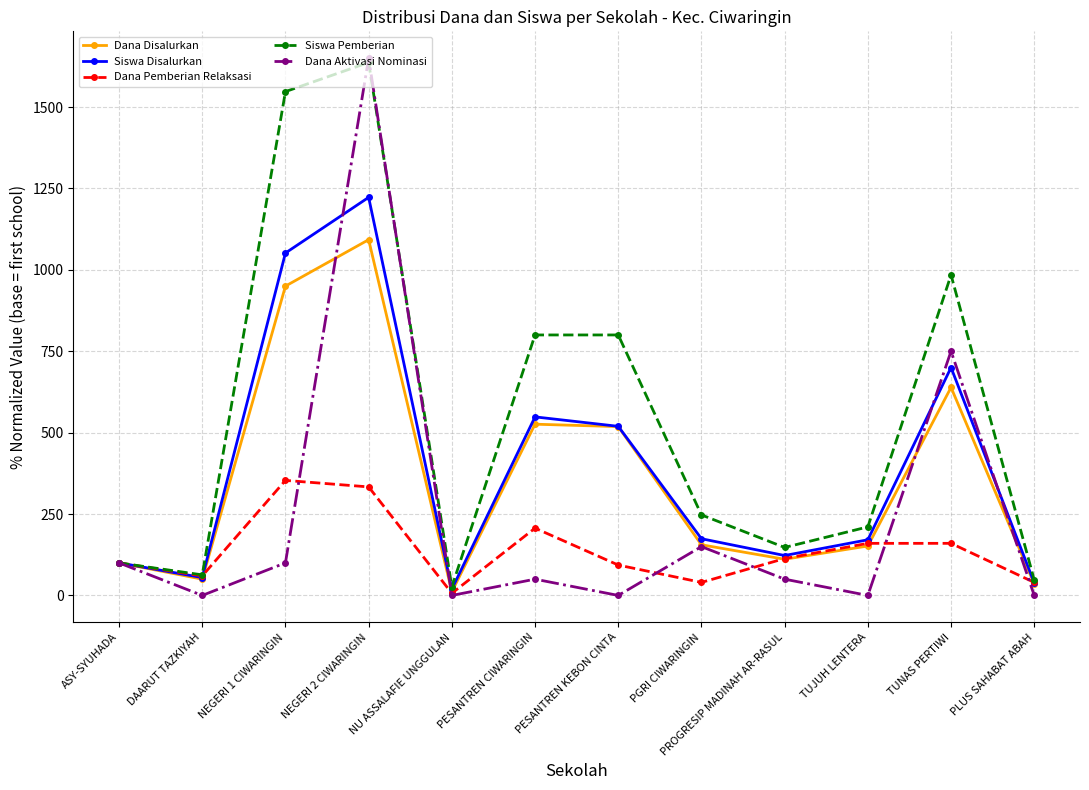

What is the label of the 12th point from the right?

ASY-SYUHADA